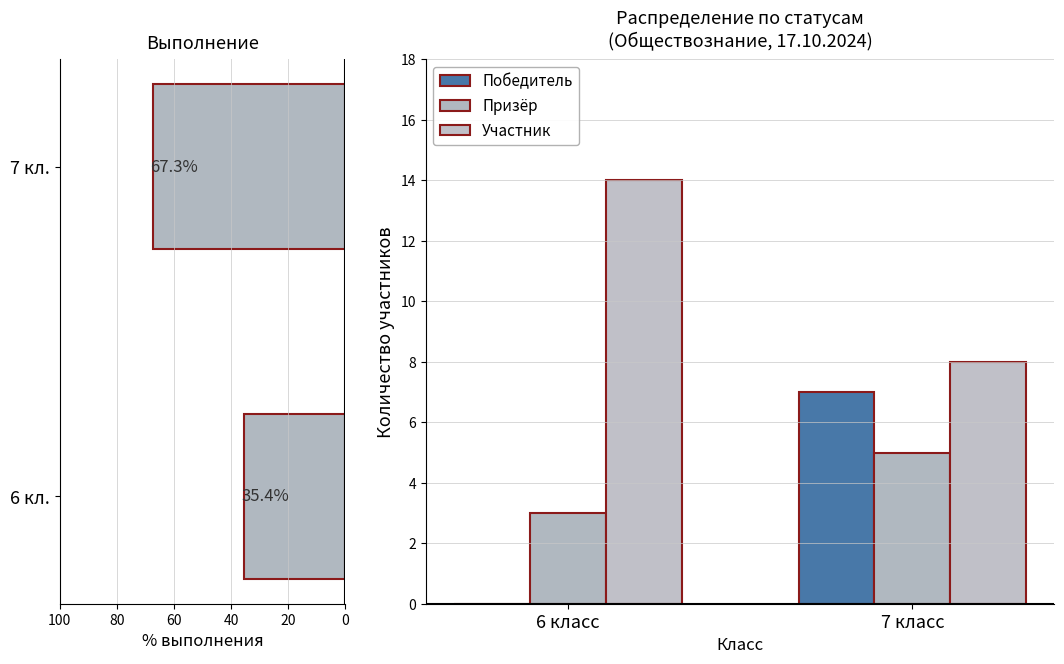

What is the sum of the Участник values at 0 and 20?

22.0